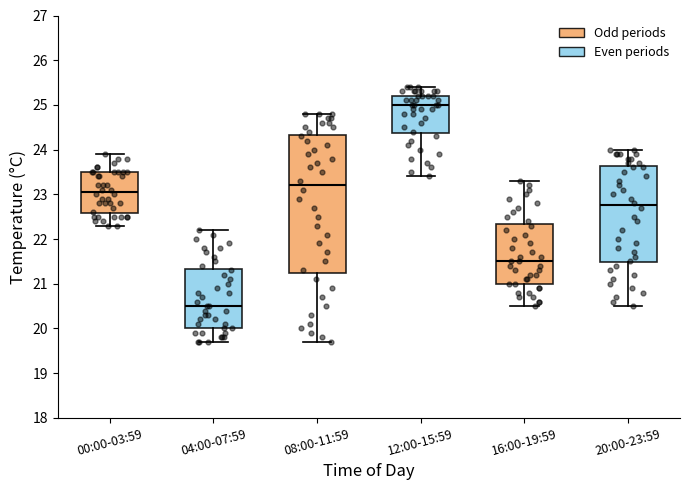

Which box has the lowest median line?

04:00-07:59